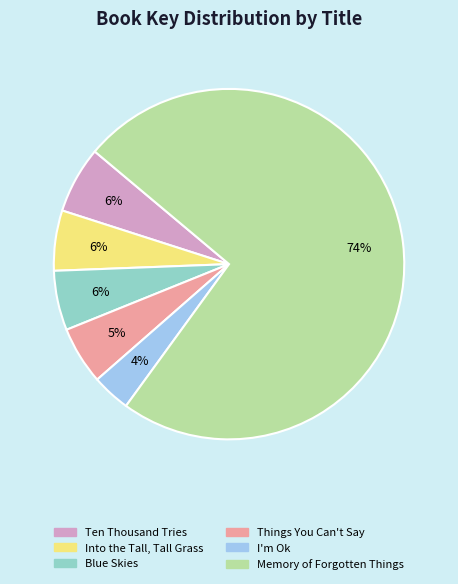

Does Memory of Forgotten Things account for over 50% of the chart?

Yes